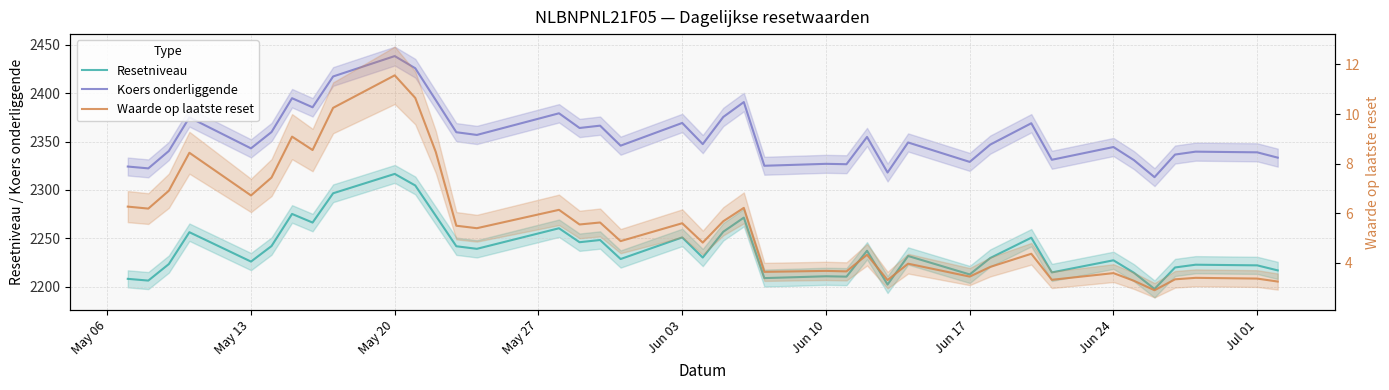

True or false: Koers onderliggende has a value of 2344.4 at Jun 24.

True